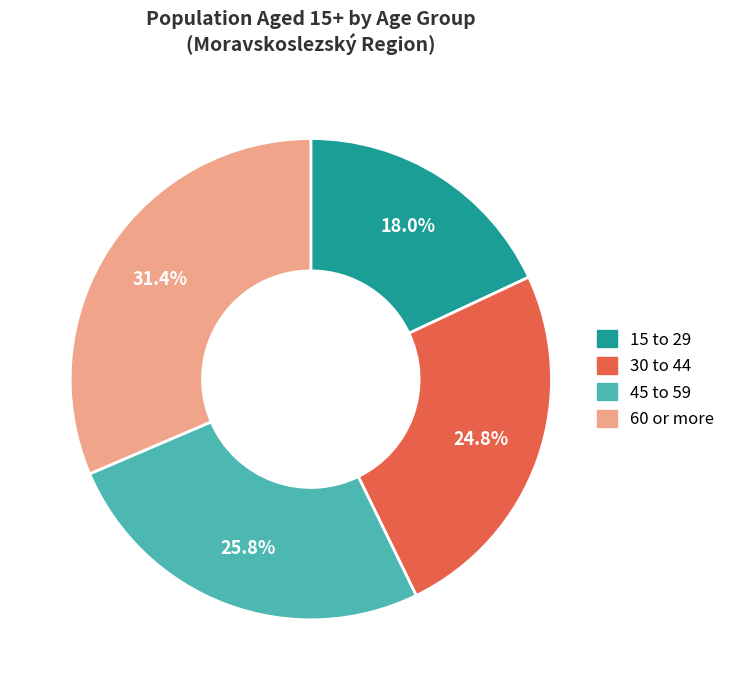

To the nearest percent, what is the difference between the 15 to 29 and 60 or more slice percentages?

13%